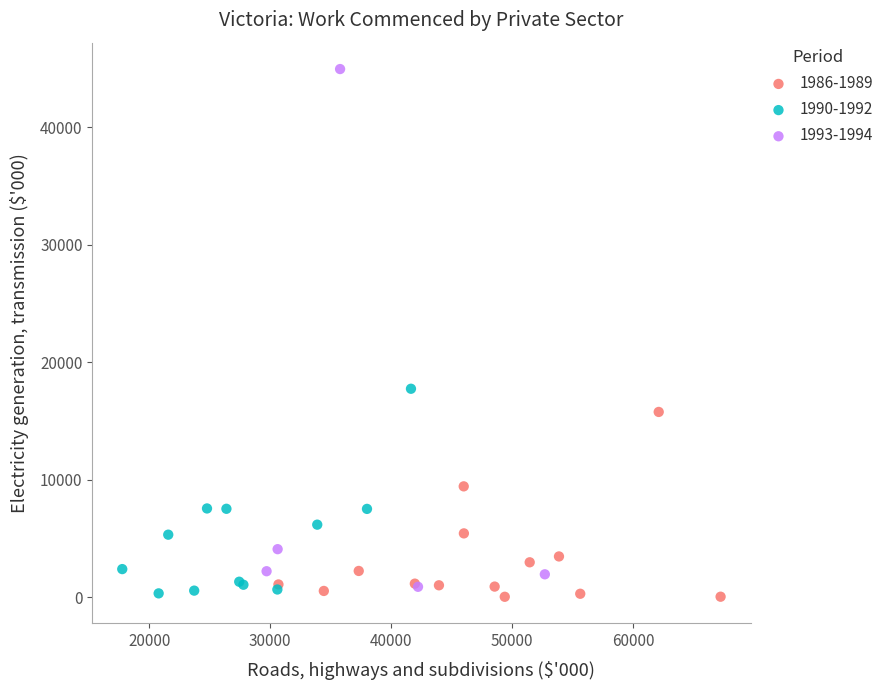

Which series contains the highest Y value?

1993-1994